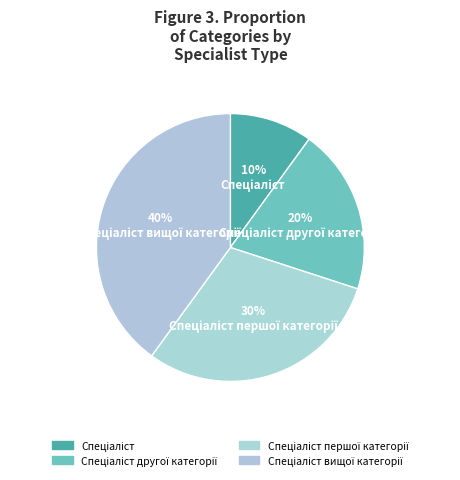

Is it true that Спеціаліст першої категорії is 30% of the pie?

True